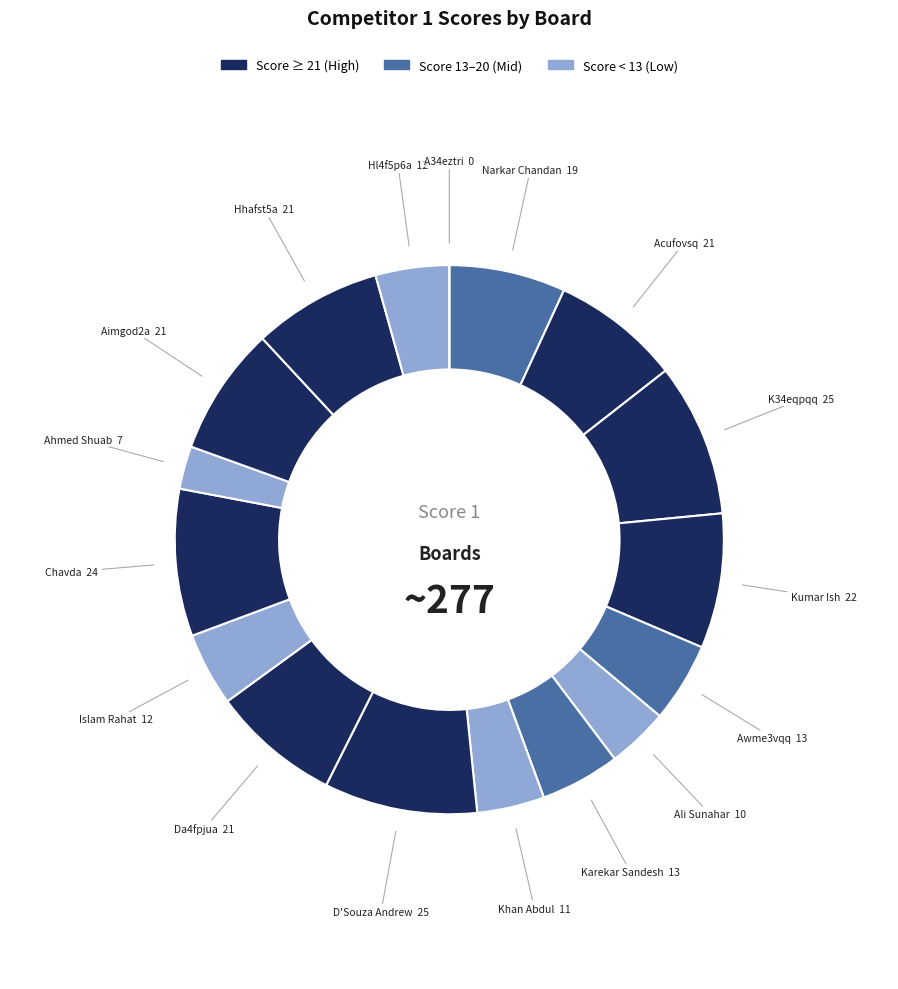

Count the number of slices in the pie.

17